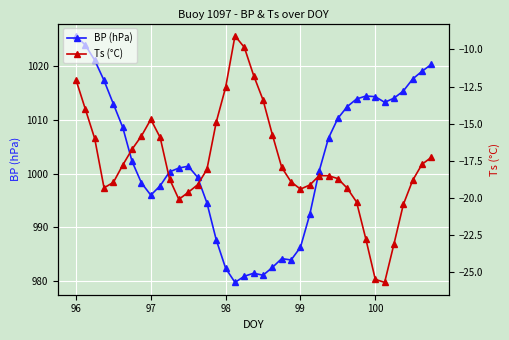

True or false: BP (hPa) has more than 1 points higher than both neighbors.

True